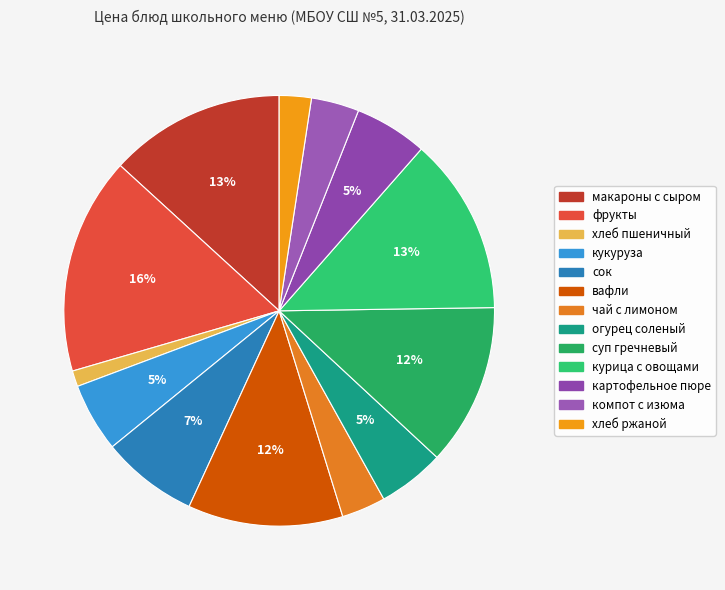

What percentage is the чай с лимоном slice, to the nearest percent?

3%